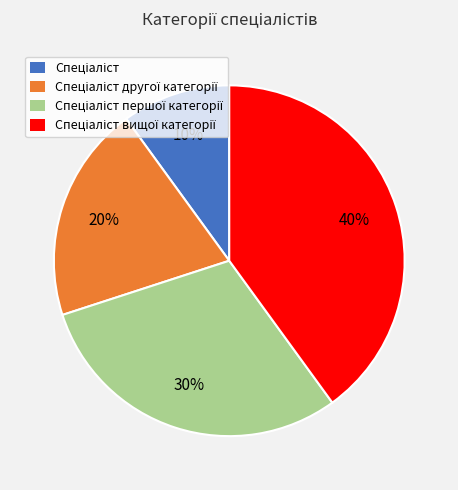

To the nearest percent, what is the difference between the largest and smallest slice percentages?

30%